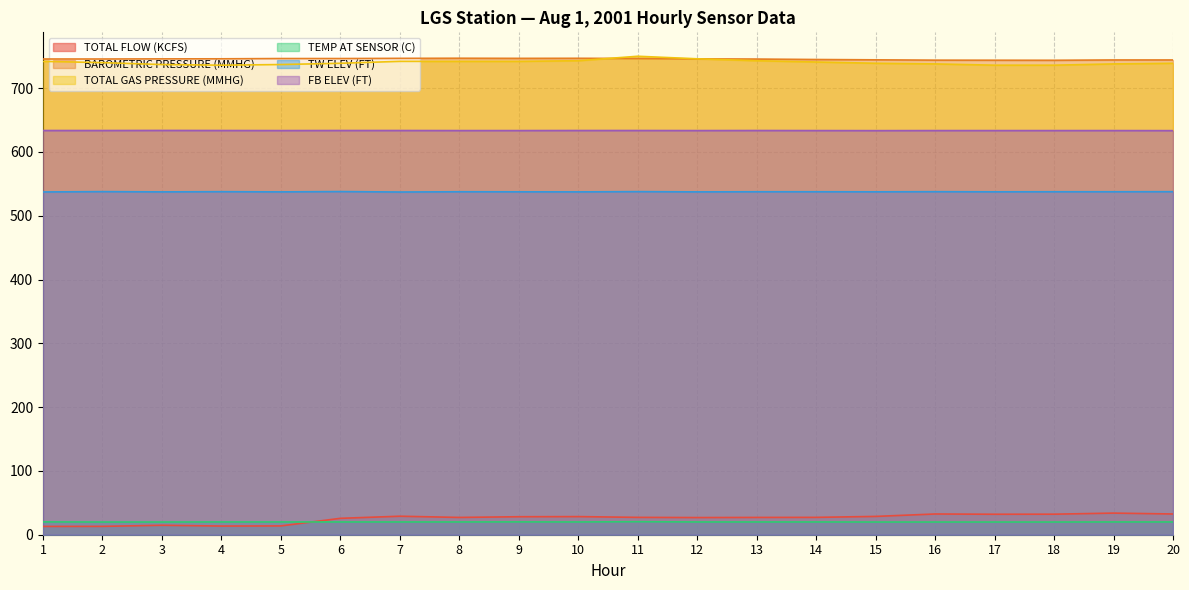

Reading left to right, what are all the values shown in this chart?

TOTAL FLOW (KCFS): 1=13.0	2=13.1	3=14.8	4=13.6	5=13.8	6=25.7	7=29.0	8=27.1	9=28.2	10=28.4	11=27.2	12=26.9	13=27.1	14=27.2	15=28.7	16=32.5	17=32.1	18=32.2	19=33.9	20=32.5
BAROMETRIC PRESSURE (MMHG): 1=745.7	2=745.7	3=745.9	4=746.0	5=746.4	6=746.4	7=746.7	8=746.9	9=746.7	10=746.8	11=746.5	12=745.9	13=745.6	14=744.9	15=744.4	16=743.9	17=743.8	18=743.7	19=744.2	20=744.2
TOTAL GAS PRESSURE (MMHG): 1=742.0	2=740.0	3=737.0	4=736.0	5=737.0	6=739.0	7=742.0	8=742.0	9=742.0	10=743.0	11=750.0	12=746.0	13=743.0	14=741.0	15=739.0	16=738.0	17=736.0	18=736.0	19=738.0	20=739.0
TEMP AT SENSOR (C): 1=20.1	2=19.9	3=19.9	4=20.0	5=20.0	6=20.0	7=20.0	8=20.0	9=20.1	10=20.0	11=20.4	12=20.0	13=20.0	14=20.0	15=19.9	16=19.9	17=19.9	18=19.9	19=20.0	20=20.0
TW ELEV (FT): 1=537.3	2=537.8	3=537.4	4=537.7	5=537.4	6=537.9	7=537.2	8=537.6	9=537.5	10=537.4	11=537.8	12=537.4	13=537.6	14=537.6	15=537.5	16=537.7	17=537.5	18=537.6	19=537.6	20=537.7
FB ELEV (FT): 1=633.6	2=633.6	3=633.7	4=633.6	5=633.5	6=633.6	7=633.6	8=633.5	9=633.5	10=633.6	11=633.6	12=633.5	13=633.6	14=633.5	15=633.4	16=633.5	17=633.5	18=633.5	19=633.5	20=633.4